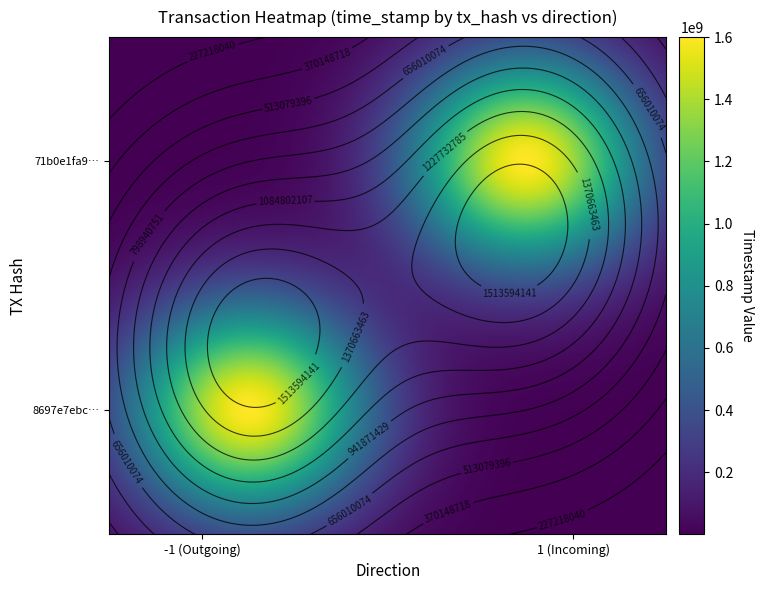

Which series has the largest total across all categories?

8697e7ebc5dd6ca819bdb02a52d1f3b6fbbe672